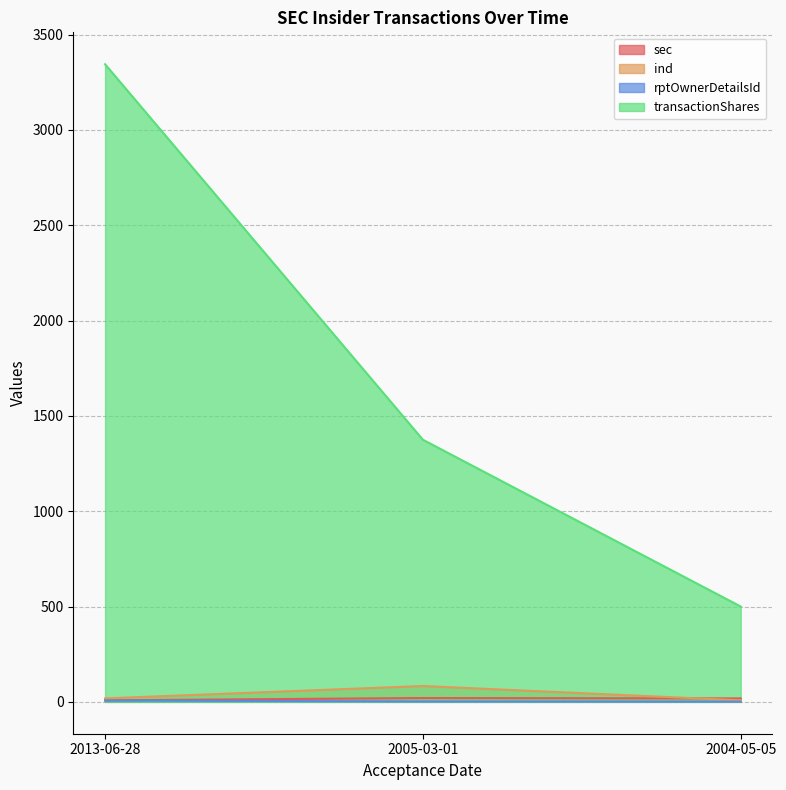

Which category has the lowest value in the sec series?

2013-06-28